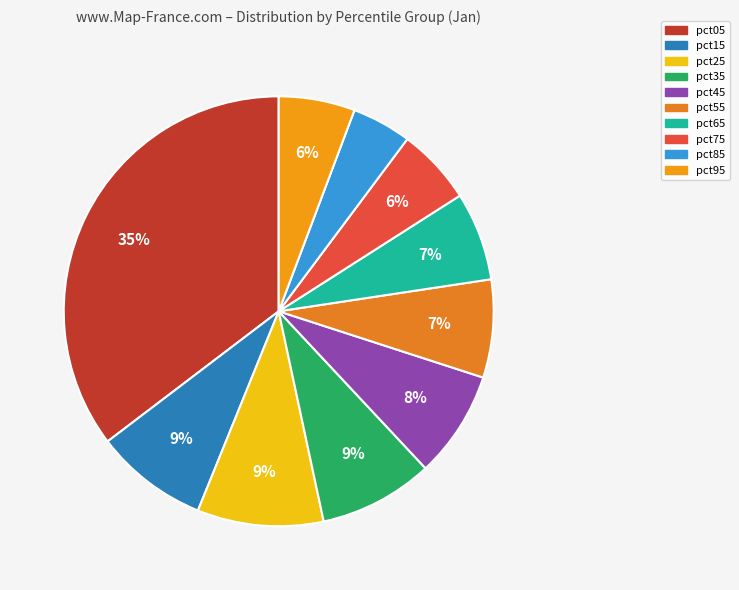

How many segments does this pie chart have?

10